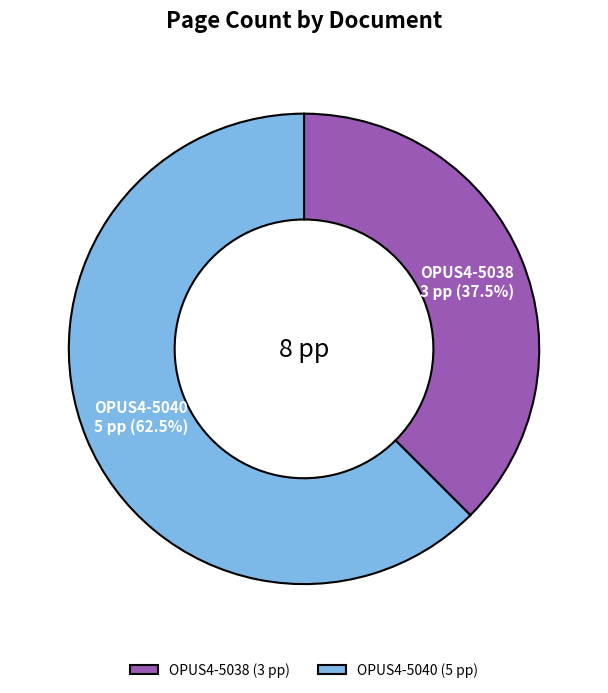

Do OPUS4-5038 and OPUS4-5040 together represent more than half of the pie?

Yes